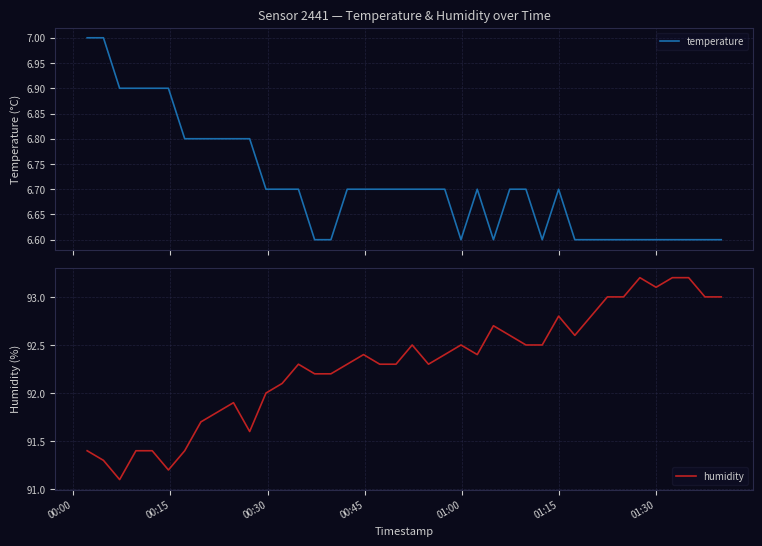

What is the difference between the second highest and second lowest values in the humidity series?

2.0